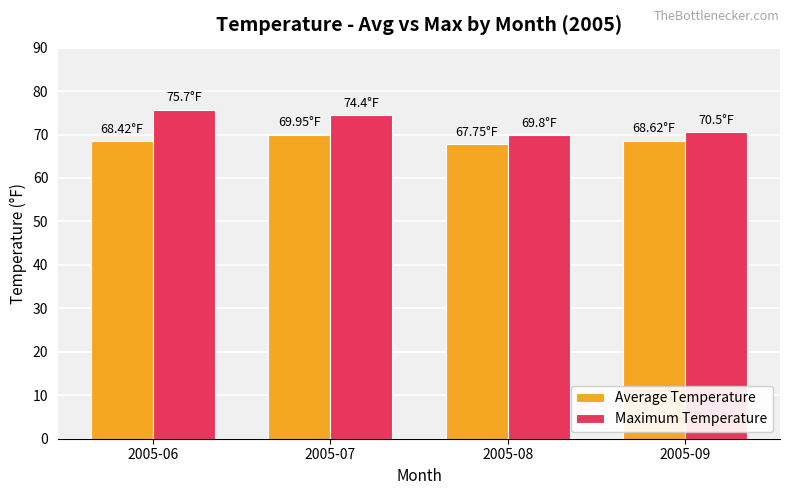

The value of Maximum Temperature at 2005-06 is 31.4. True or false?

False